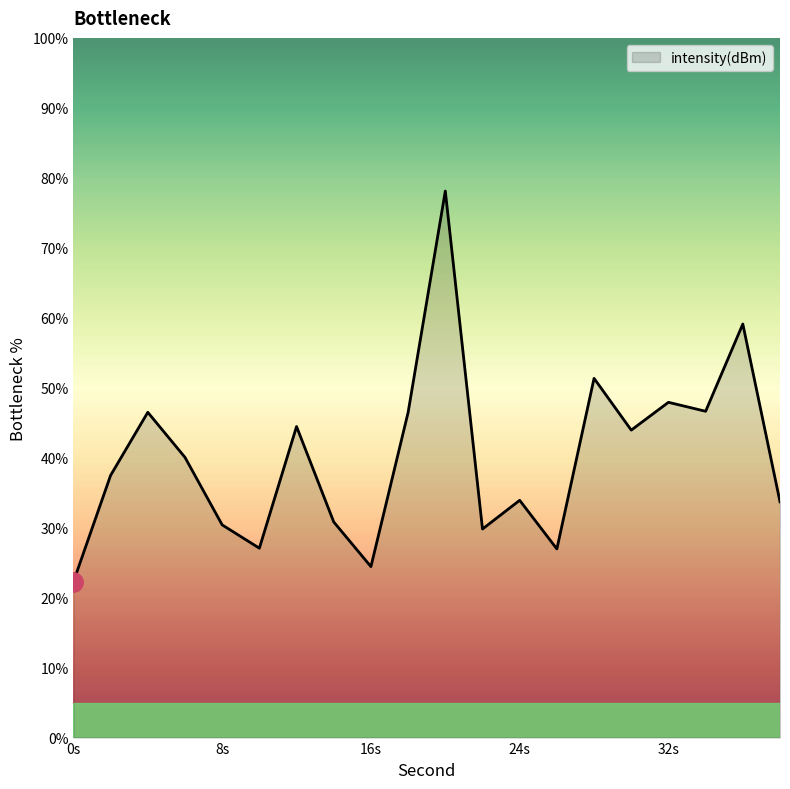

What is the maximum value shown in the chart?

78.1